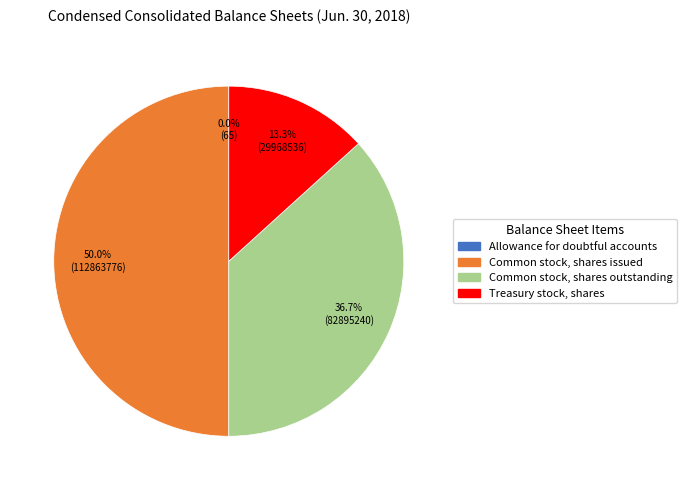

Is it true that Treasury stock, shares is 13% of the pie?

True